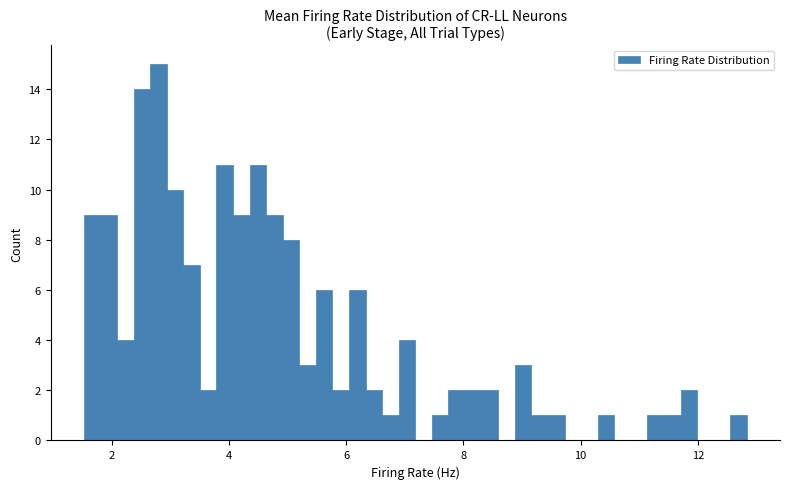

Read against the x-axis, roughly where is the centre of the tallest bar?

2.8